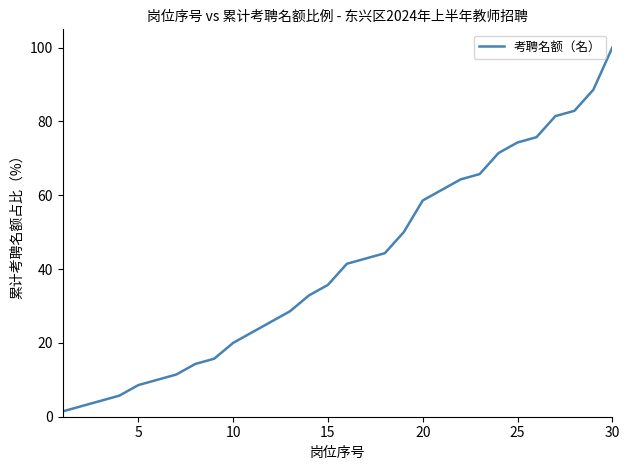

What is the maximum value shown in the chart?

100.0